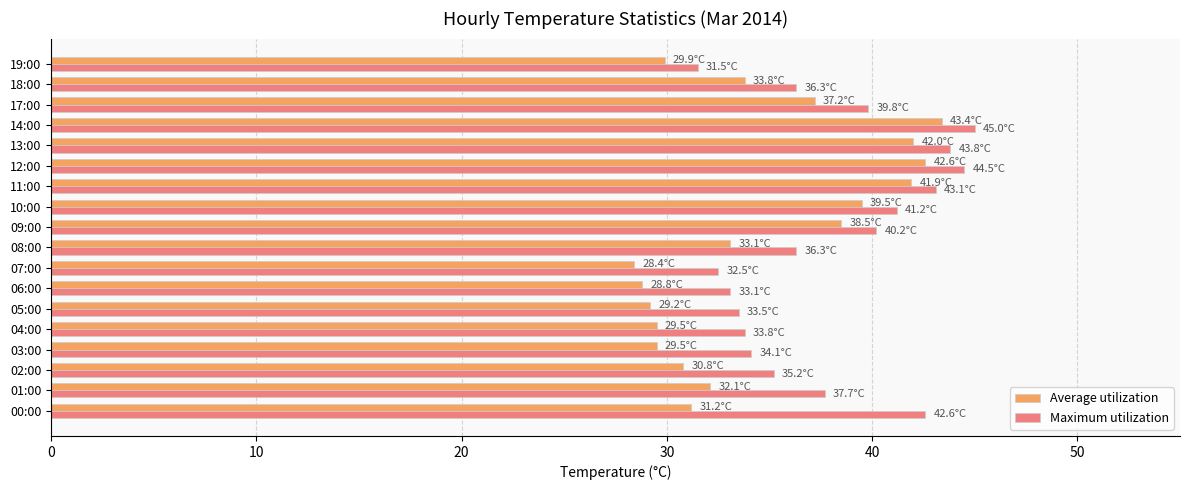

What is the maximum value for Maximum utilization?

45.0